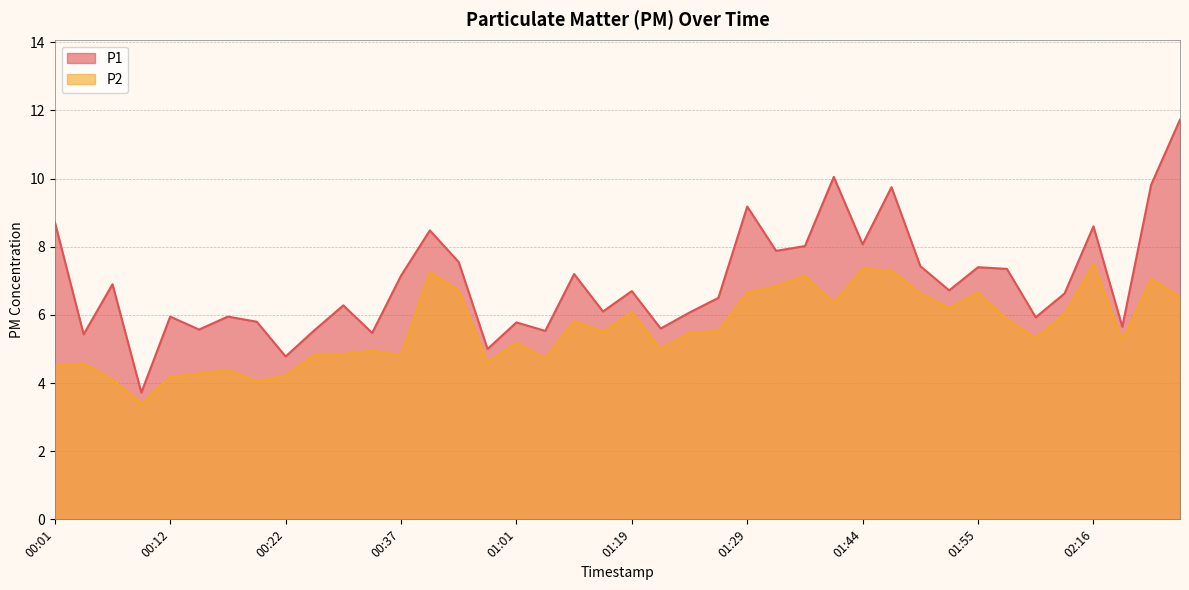

What is the difference between the maximum and minimum values in the P2 series?

4.1